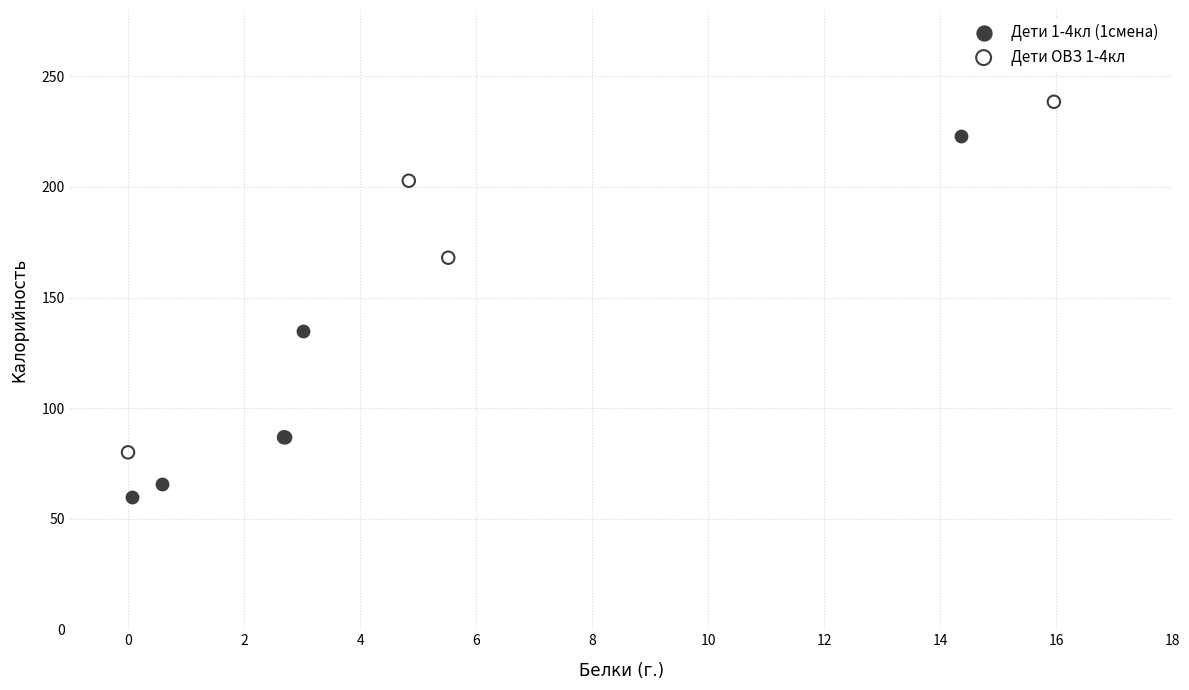

Which series has the largest Y range (max minus min)?

Дети 1-4кл (1смена)